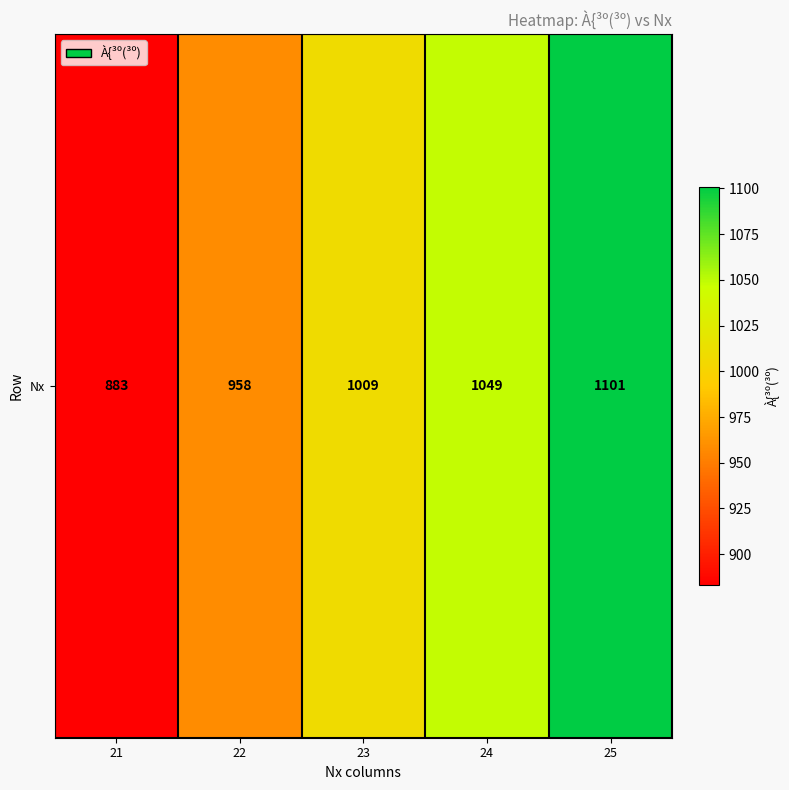

Is it true that the value at 21 is 1484?

False